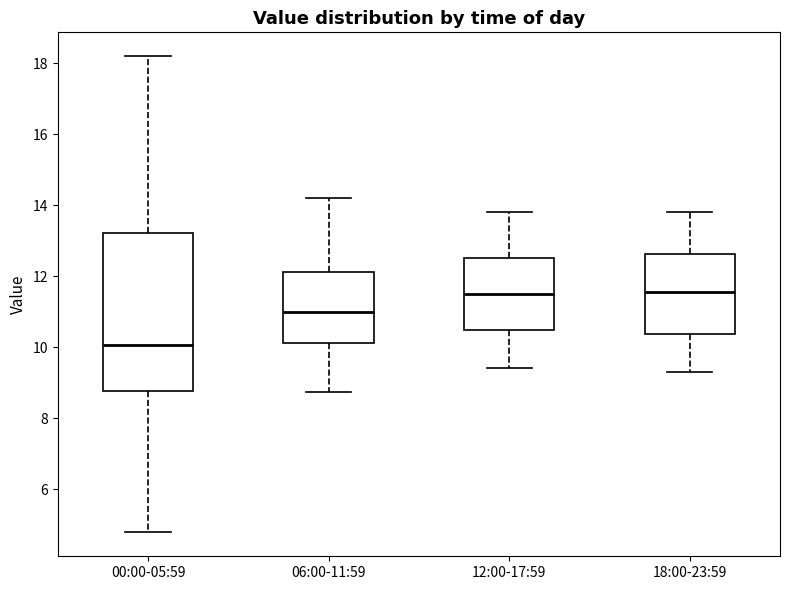

Reading left to right, transcribe this box plot: for each box, give where its median line is, the range the box spans, and where its two whiskers end, as read against the y-axis. The values are not printed on the chart, so give them approximately, as read against the axis.

00:00-05:59: median 10.0, box 8.8 to 13.2, whiskers 4.8 to 18.2
06:00-11:59: median 11.0, box 10.2 to 12.2, whiskers 8.8 to 14.2
12:00-17:59: median 11.6, box 10.4 to 12.6, whiskers 9.4 to 13.8
18:00-23:59: median 11.6, box 10.4 to 12.6, whiskers 9.4 to 13.8